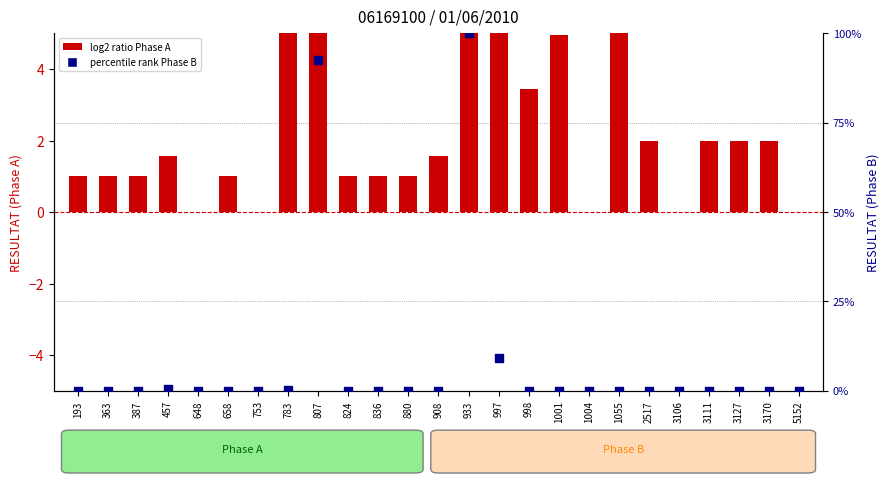

Which series has the largest Y range (max minus min)?

Percentile Phase B